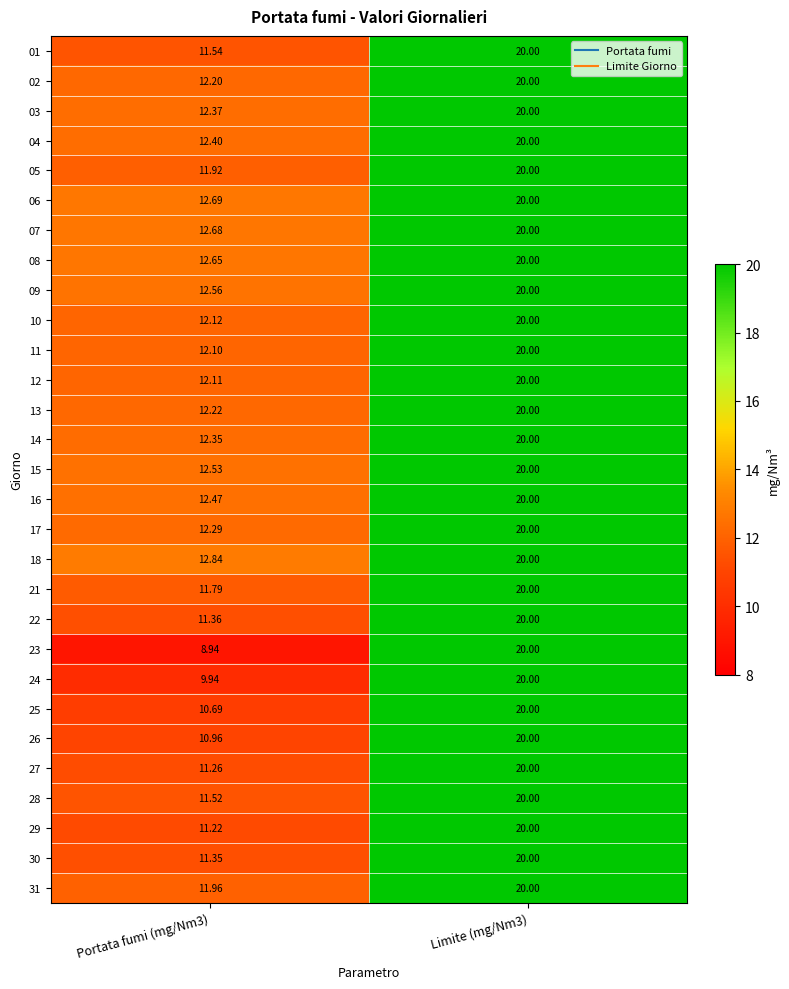

At how many categories does at least one series exceed 12?

2